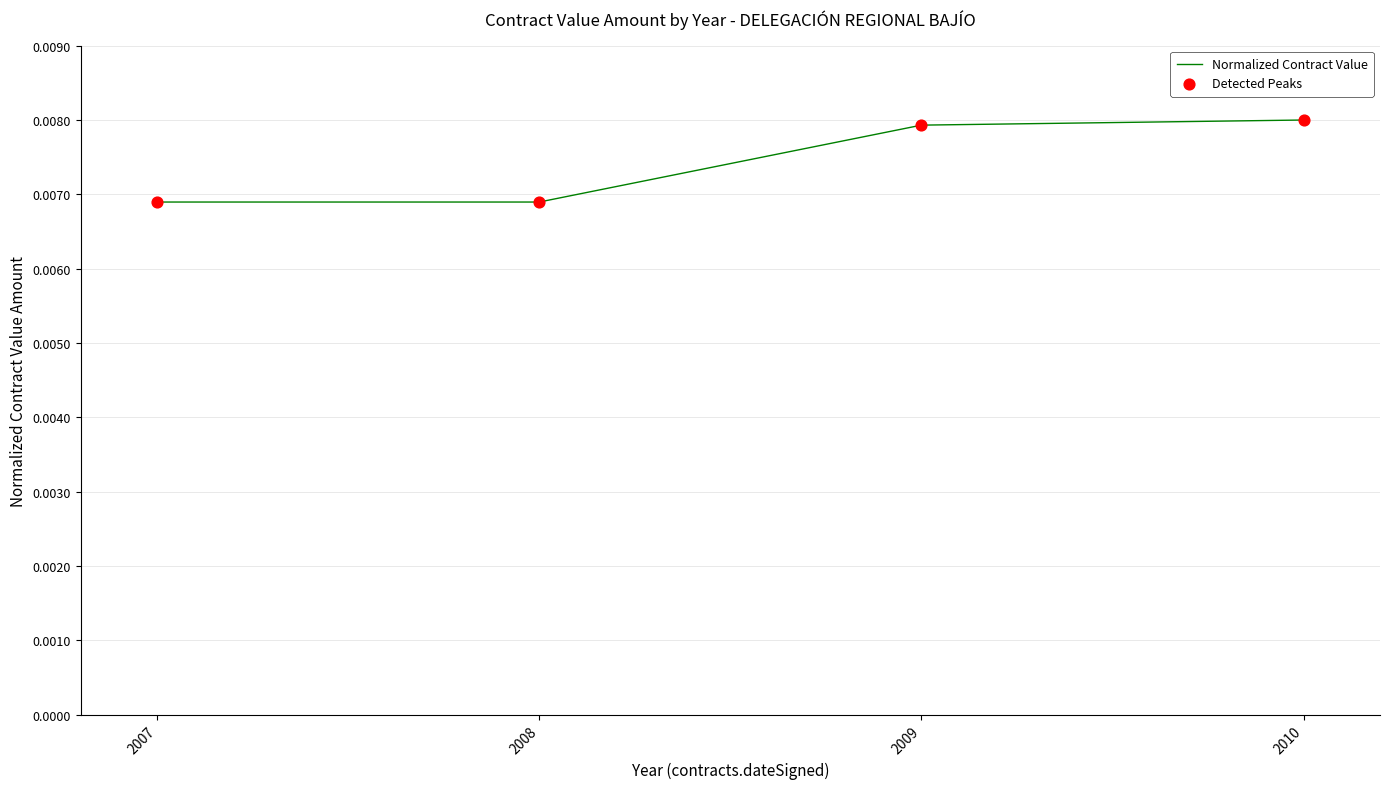

How many values are between 0 and 1?

4